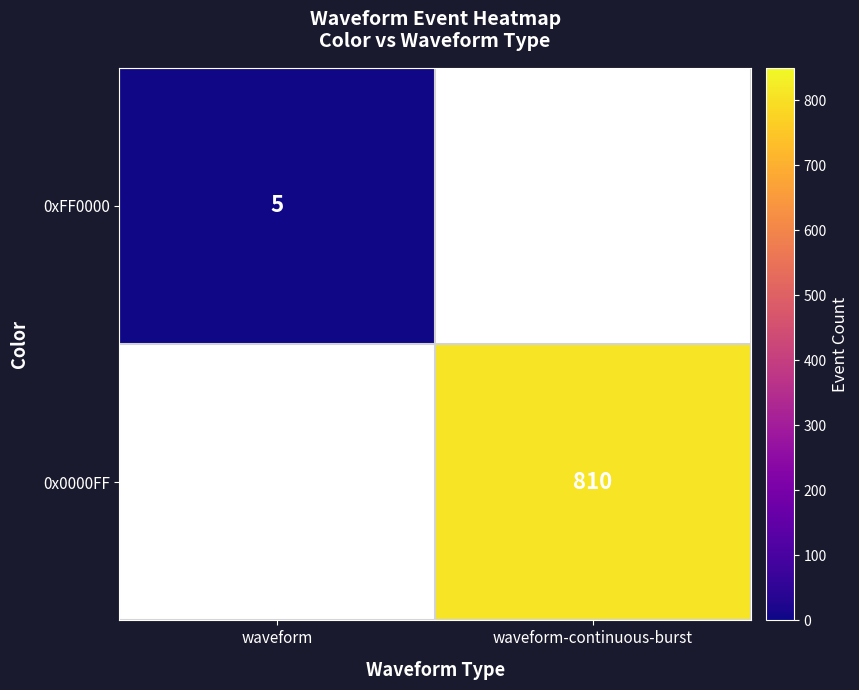

At which category does the chart reach its peak across all series?

waveform-continuous-burst